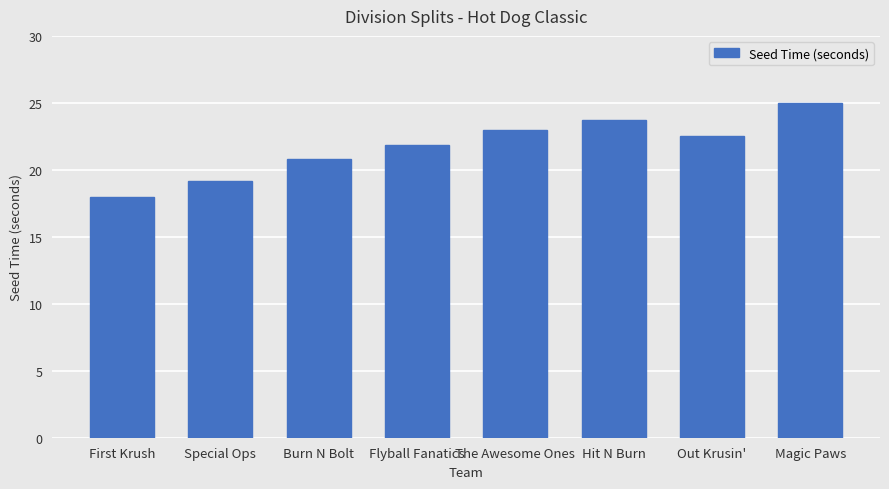

Which has a higher value, Special Ops or The Awesome Ones?

The Awesome Ones